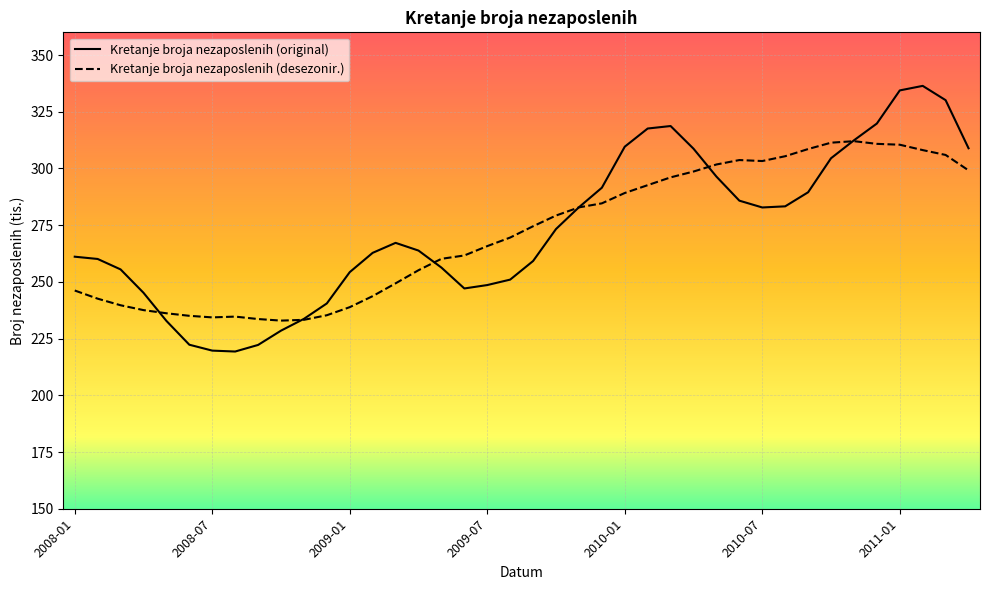

At how many categories does at least one series exceed 268?

21